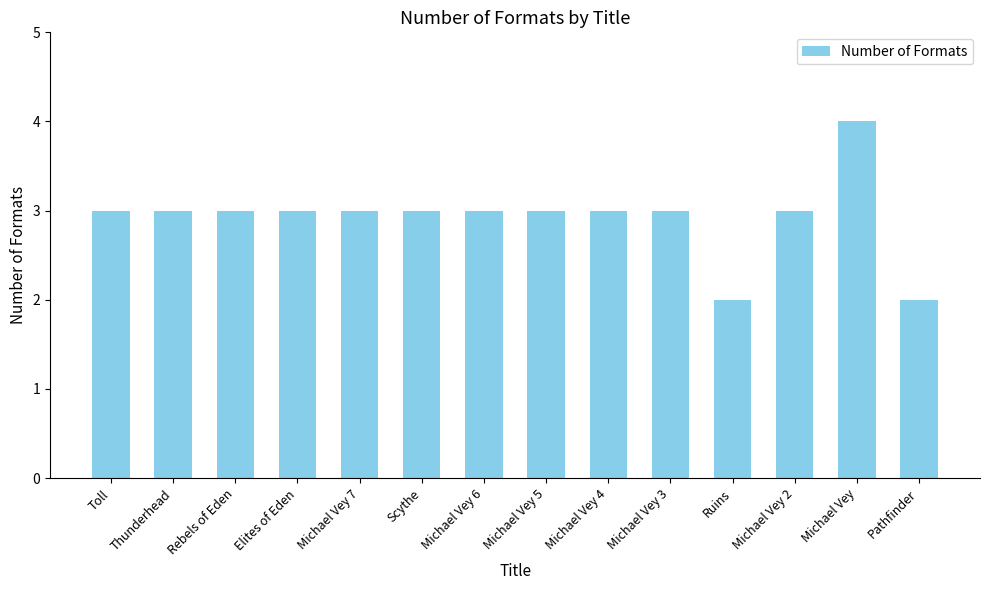

What is the average value?

3